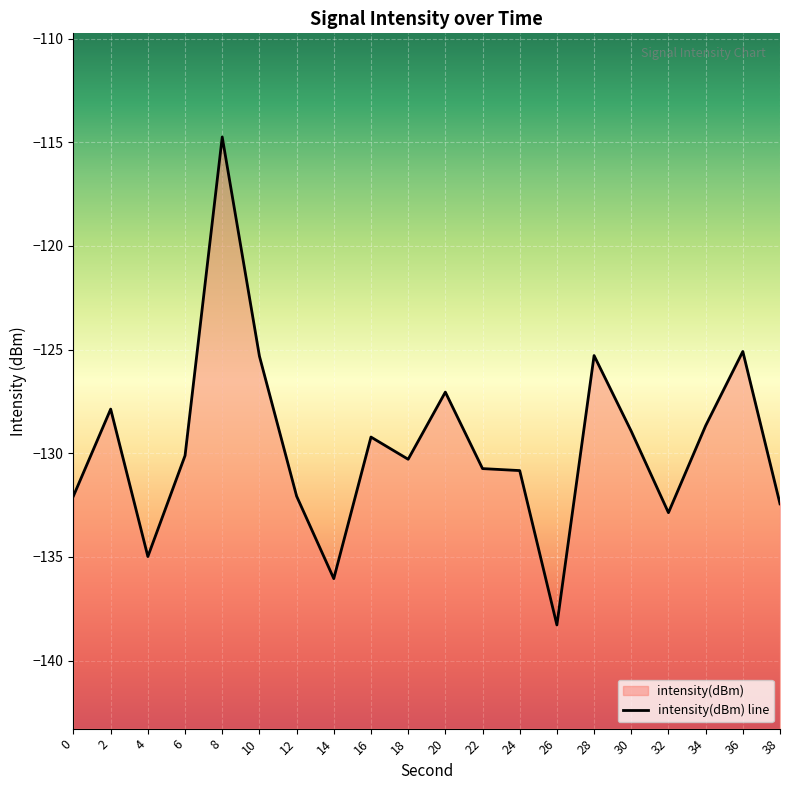

Where is the data nearest to the value -126?

10